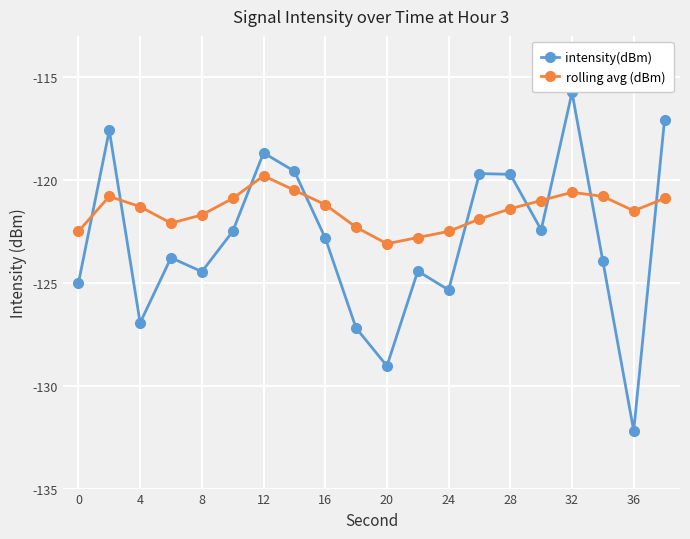

What is the difference between the maximum and second lowest values in the rolling avg (dBm) series?

3.0